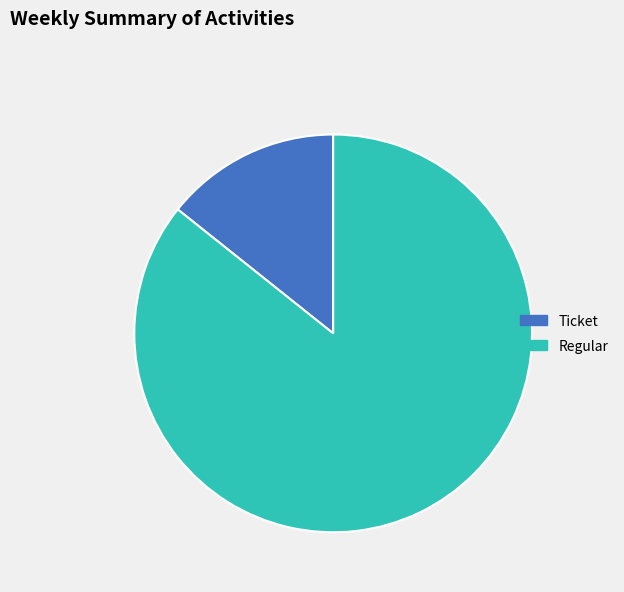

Count the number of slices in the pie.

2